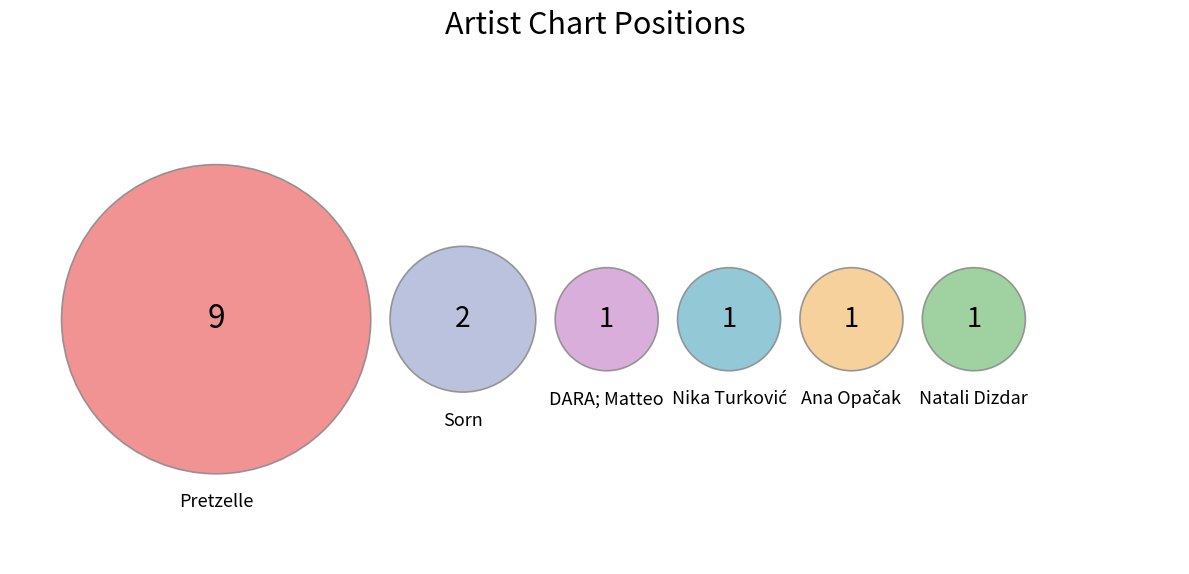

Count the number of slices in the pie.

6